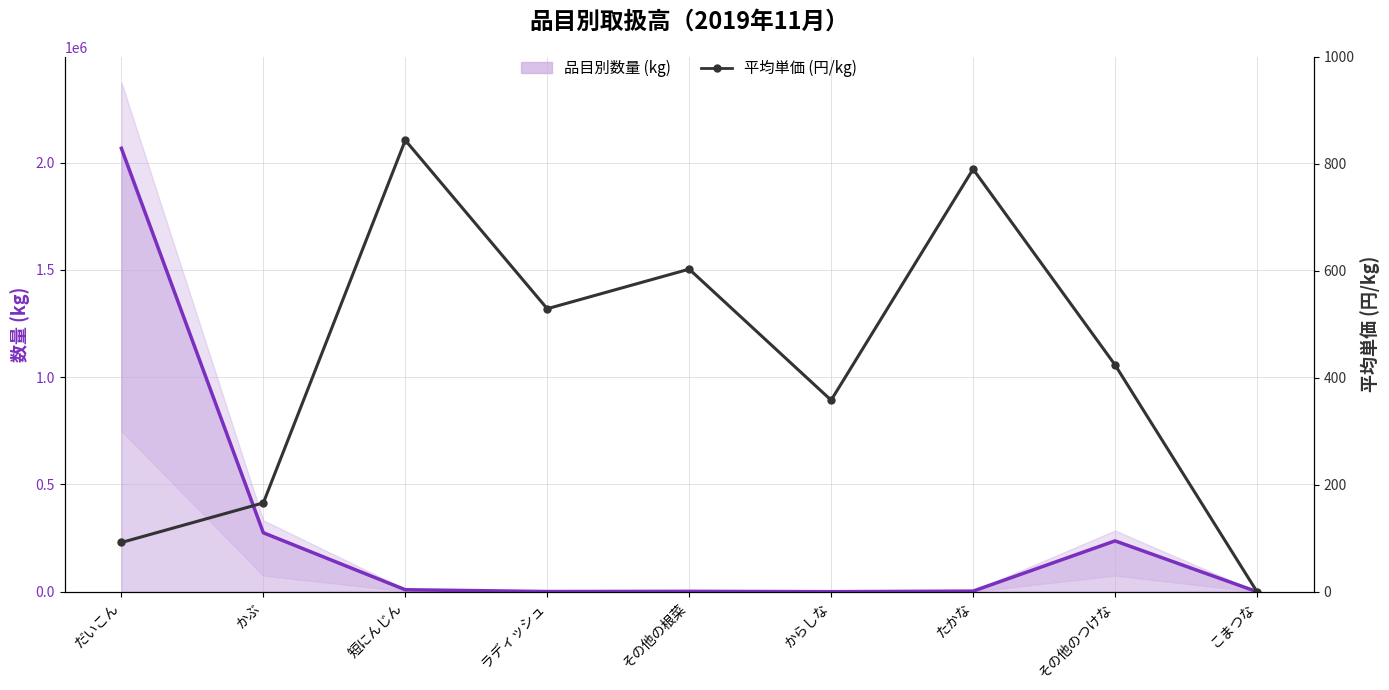

The 平均単価 (円/kg) series shows 339675.9 at だいこん. True or false?

False